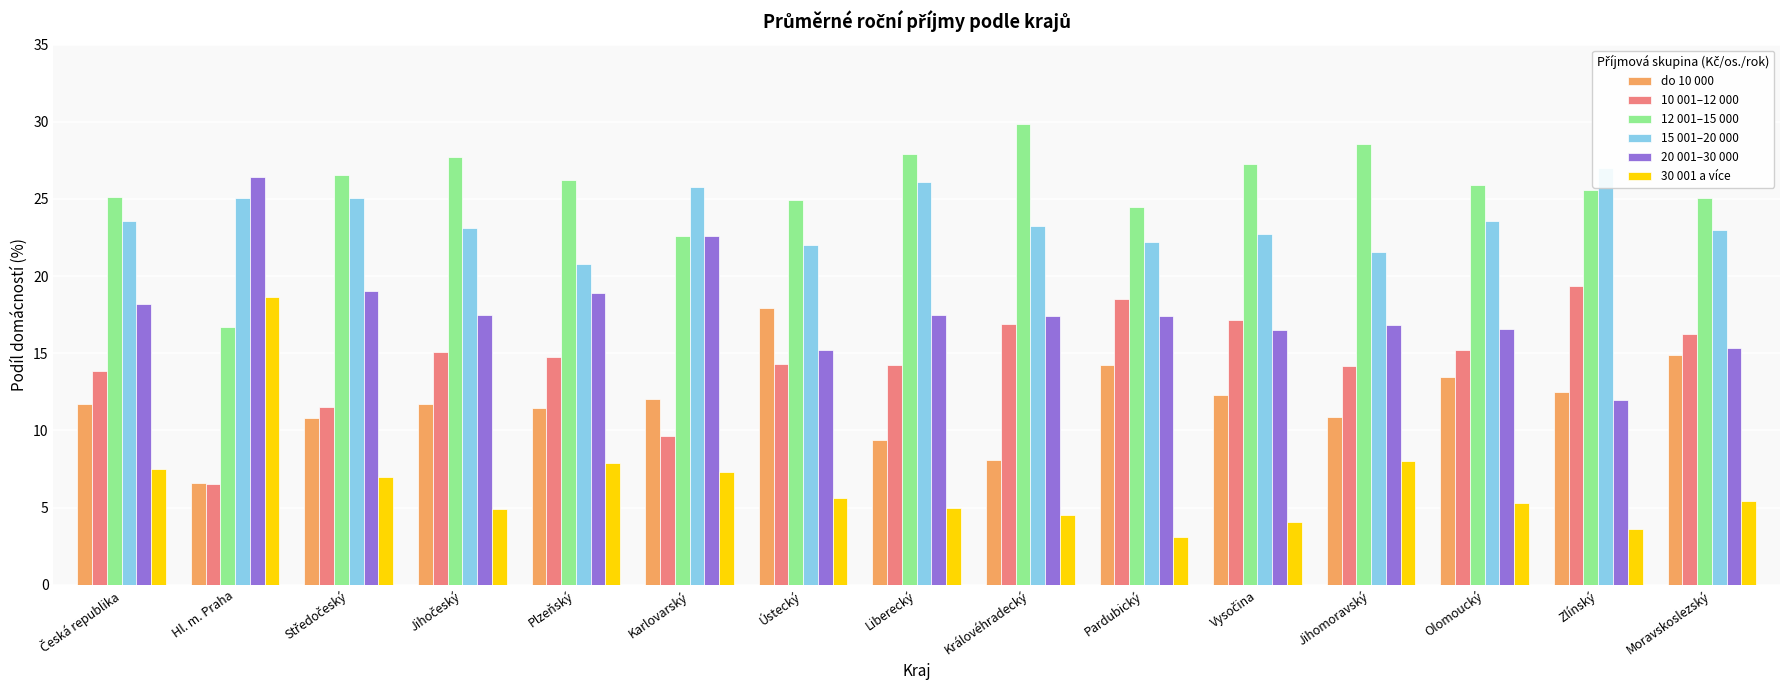

List the labels in order of 20 001–30 000 value, largest first.

Hl. m. Praha, Karlovarský, Středočeský, Plzeňský, Česká republika, Jihočeský, Liberecký, Pardubický, Královéhradecký, Jihomoravský, Olomoucký, Vysočina, Moravskoslezský, Ústecký, Zlínský